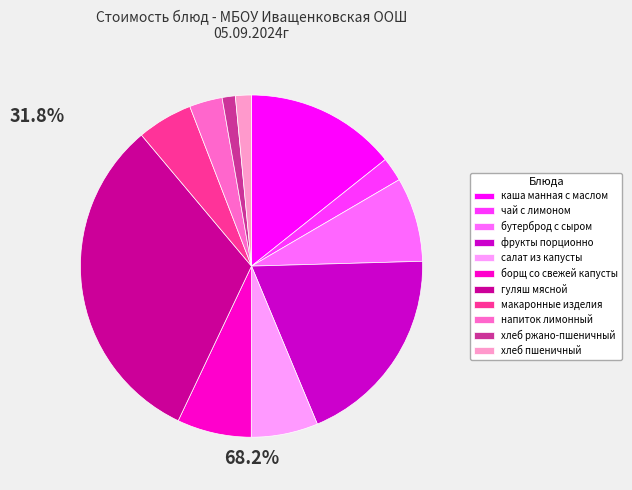

What is the largest slice in the pie chart?

гуляш мясной